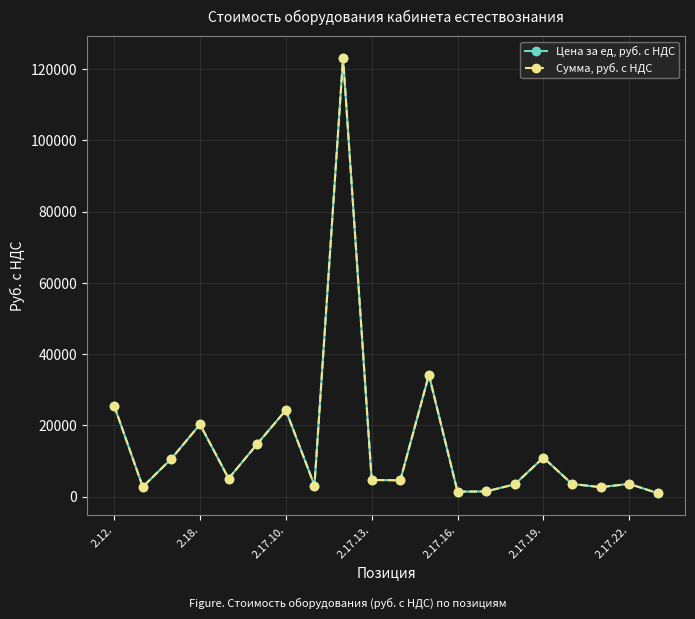

Is this an area chart (filled region under the line)?

No